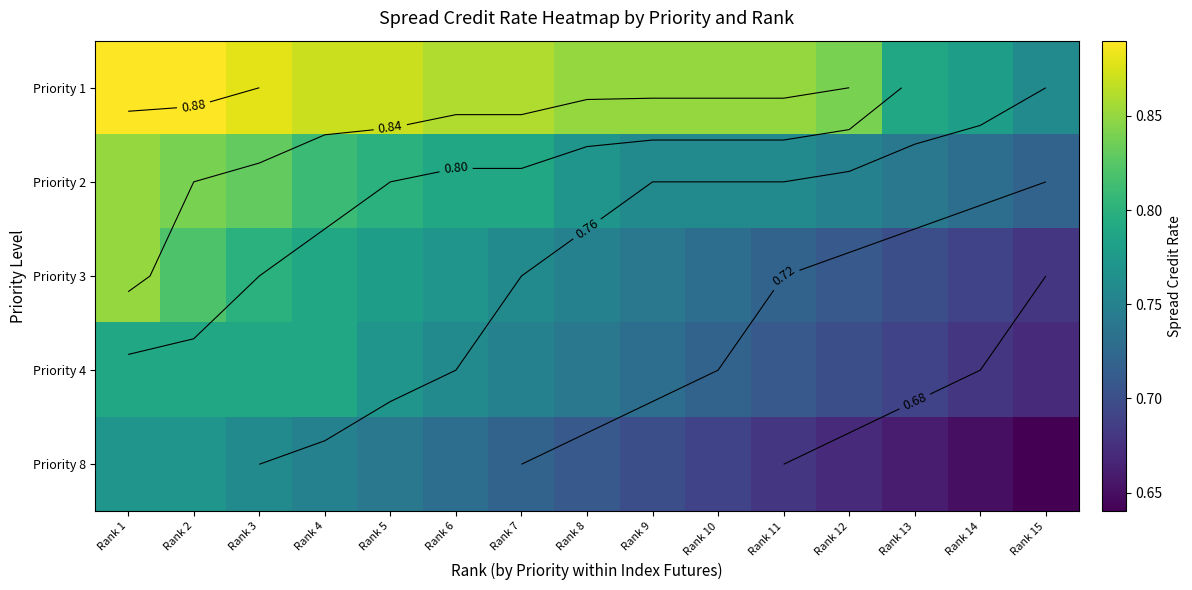

Is the value of Priority 4 at Rank 1 greater than the value of Priority 2 at Rank 14?

Yes